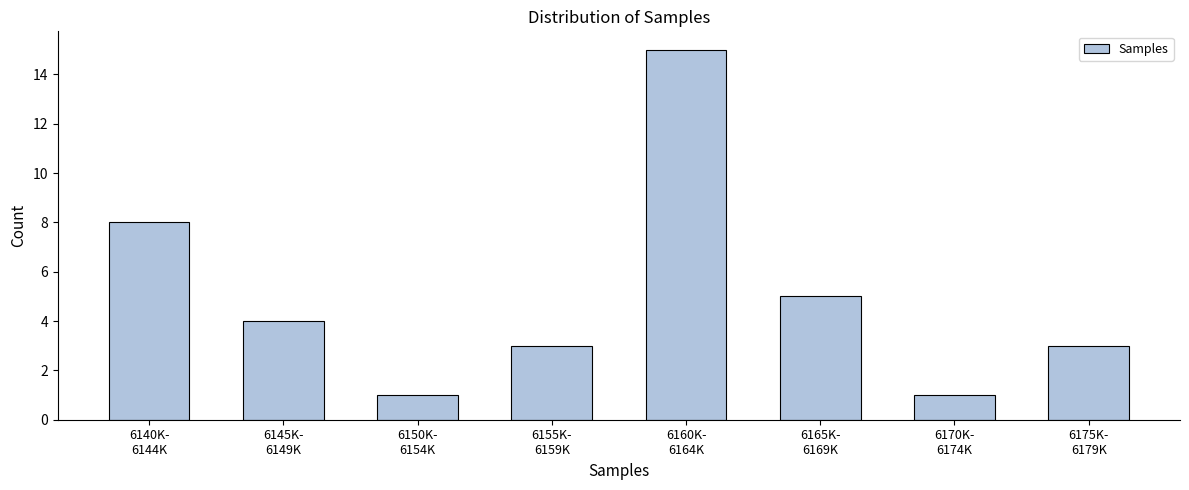

Reading left to right, list all the values displayed in this chart.

8	4	1	3	15	5	1	3